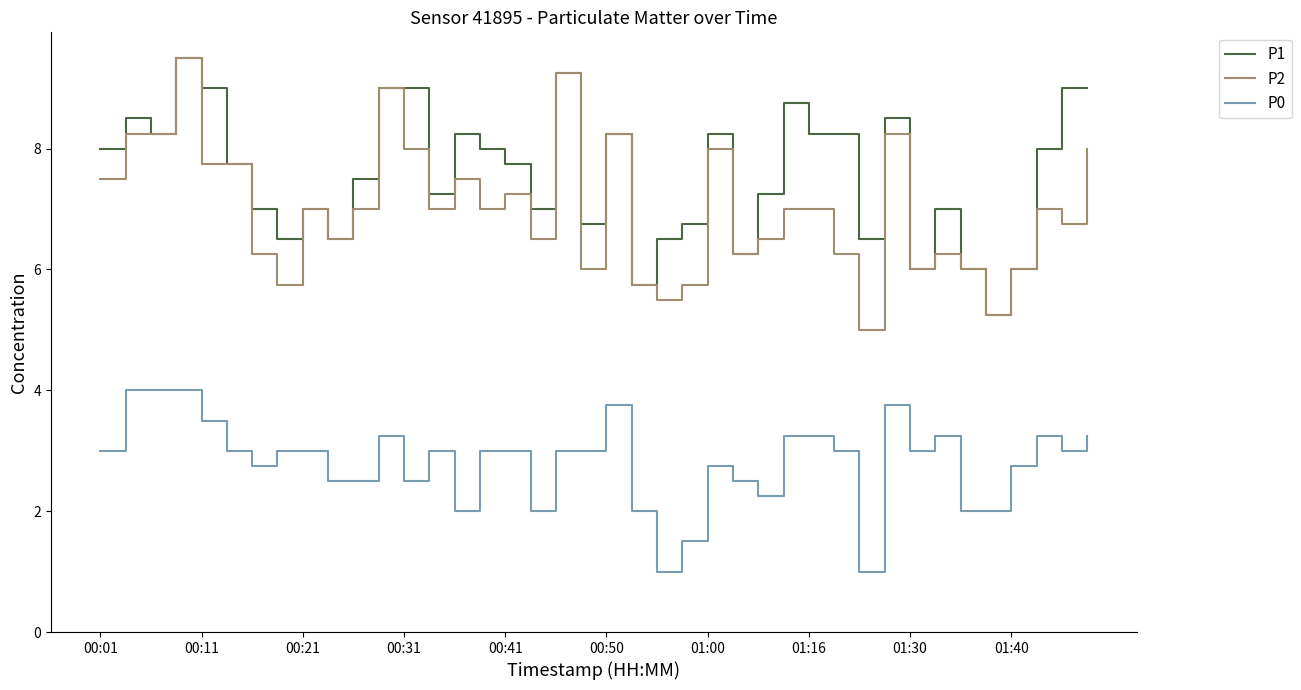

Which series has the largest total across all categories?

P1